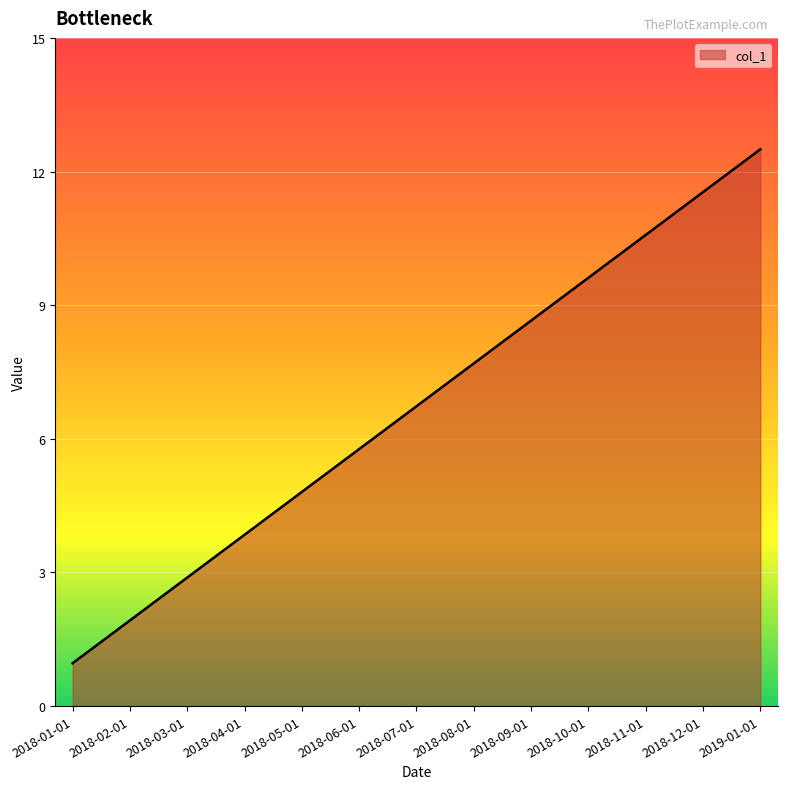

True or false: there are more than 2 points higher than both neighbors.

False